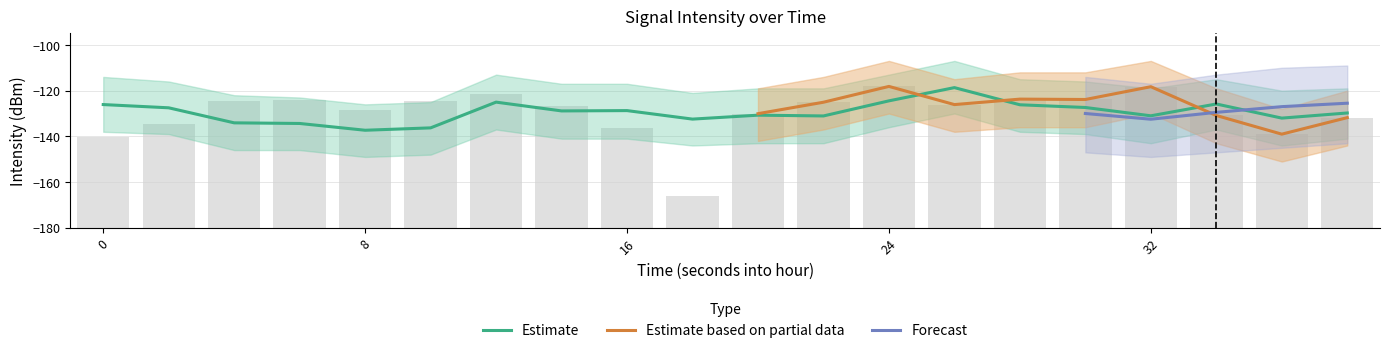

Does the chart contain any negative values?

Yes